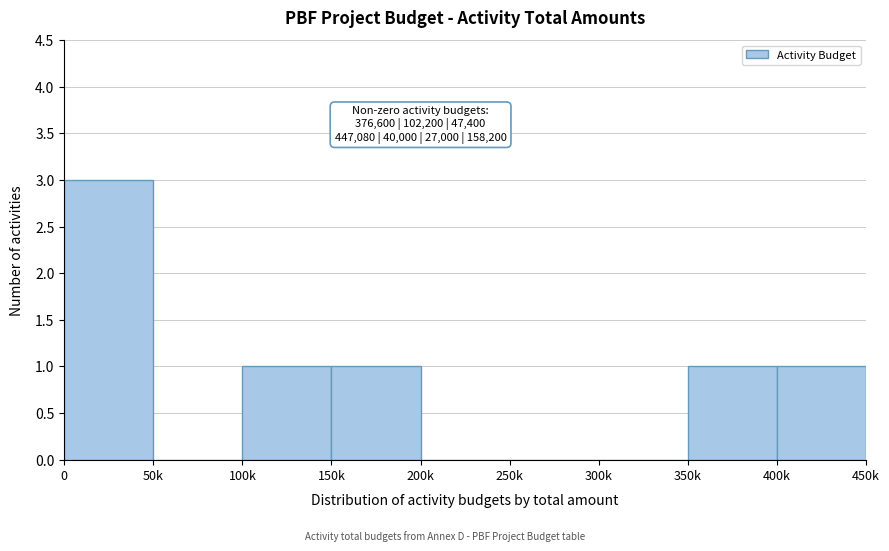

Reading left to right, transcribe all the data shown in this chart.

0=3	50k=0	100k=1	150k=1	200k=0	250k=0	300k=0	350k=1	400k=1